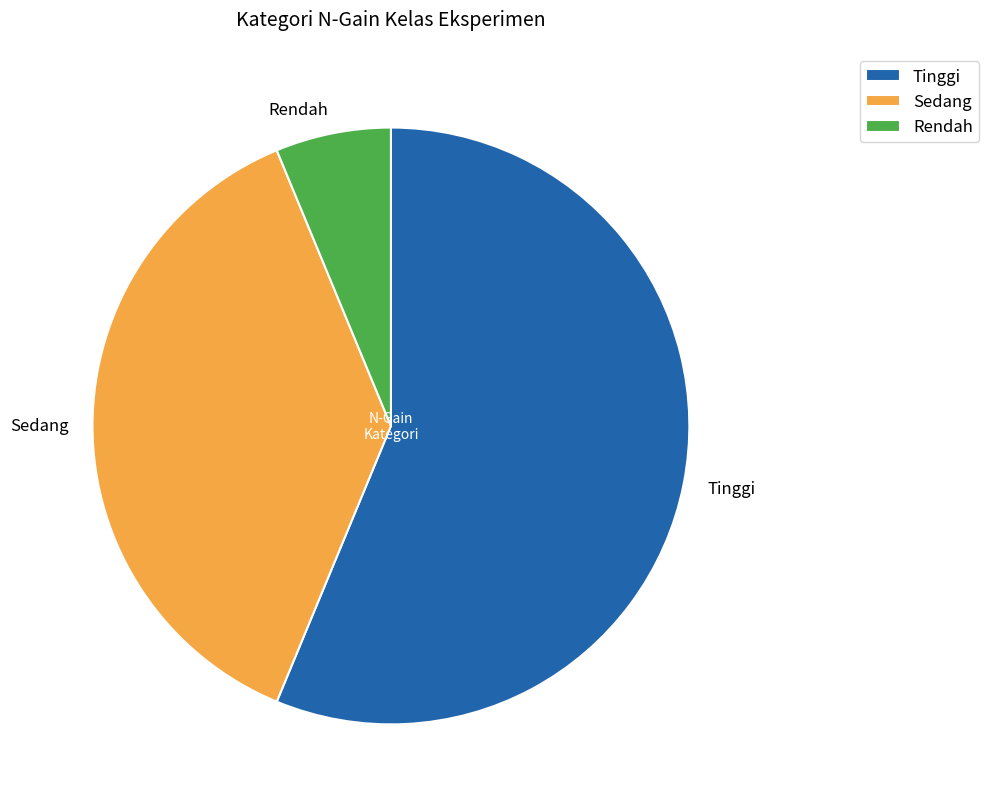

How many slices are in this pie chart?

3